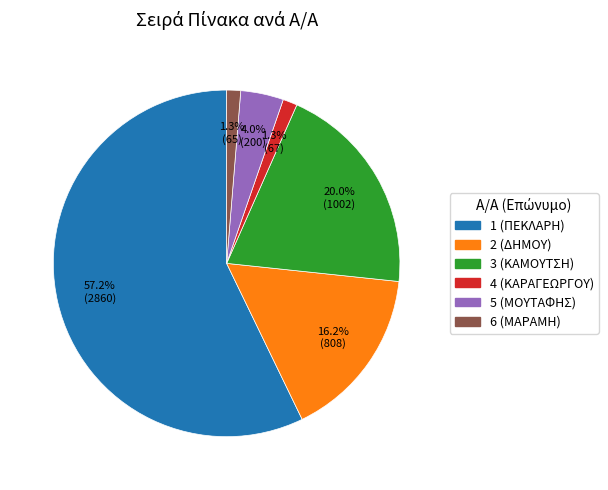

What is the ratio of the value at 6 to the value at 4?

1.0